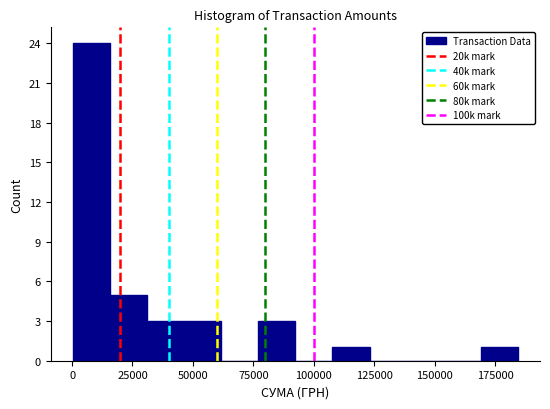

Read against the x-axis, roughly where is the centre of the tallest bar?

10000